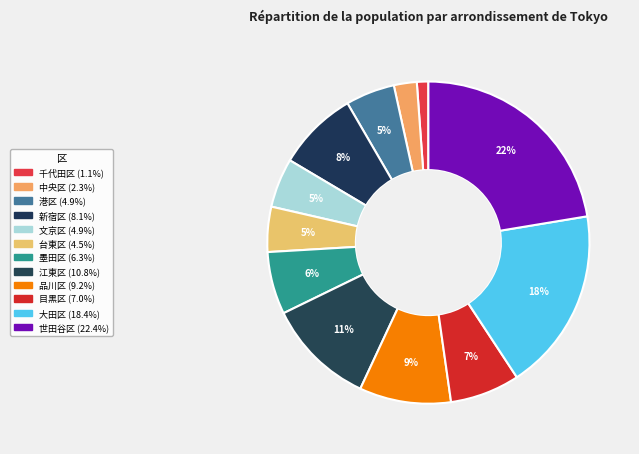

Is there any slice that represents more than half of the pie?

No